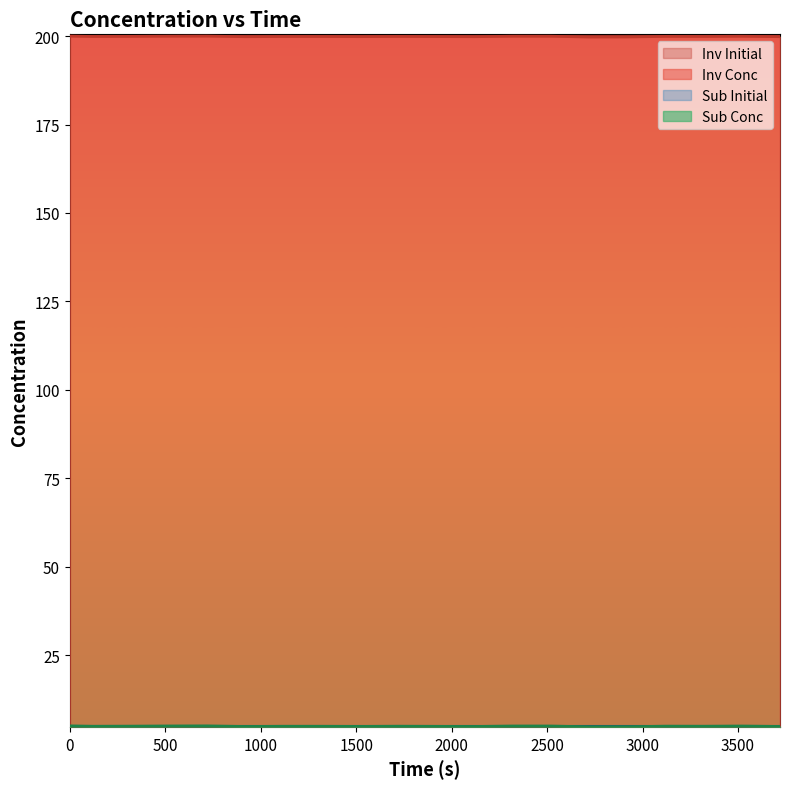

What is the value of the Inv Conc point at the 4th from the left?

200.0